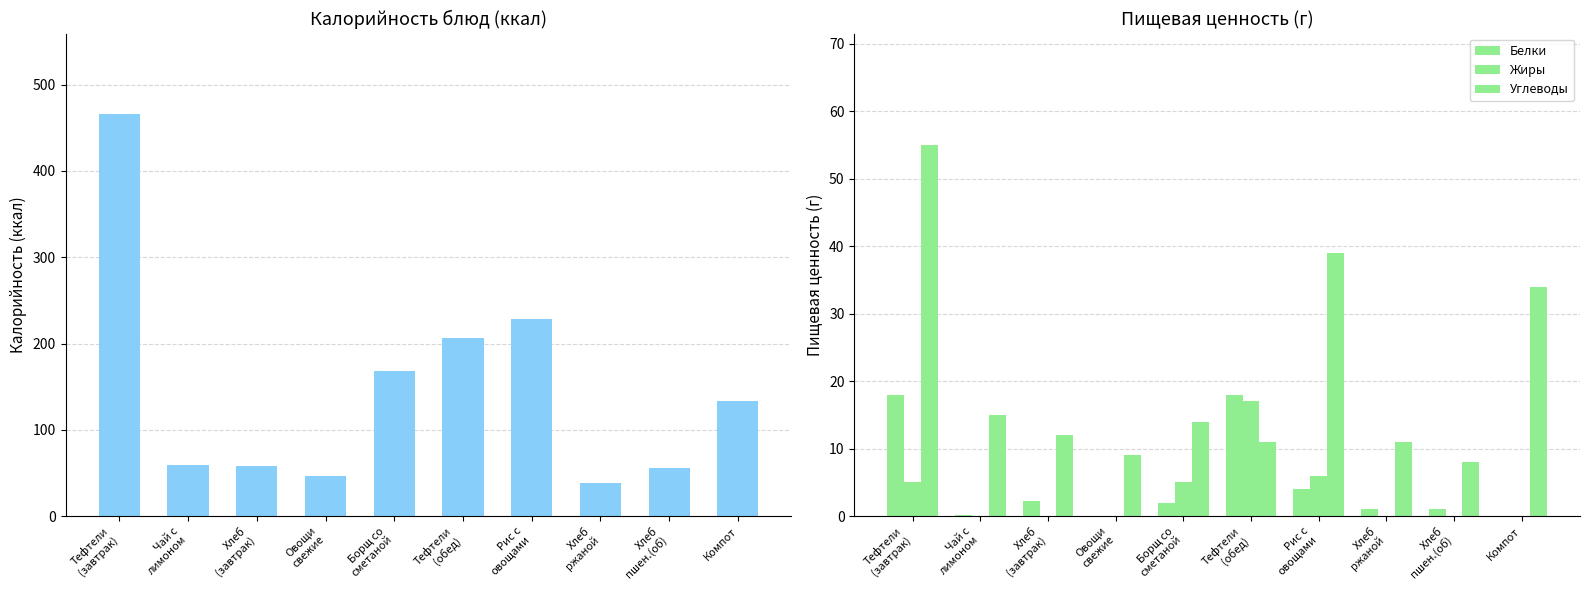

Does the chart contain any negative values?

No